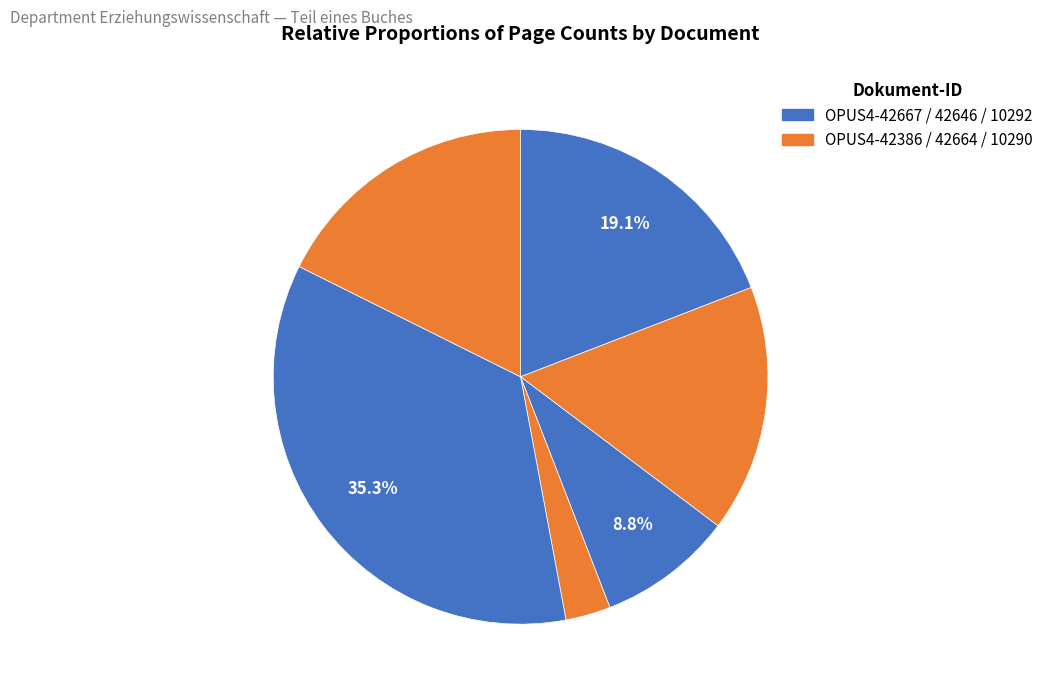

Which slice is the smallest?

OPUS4-42664